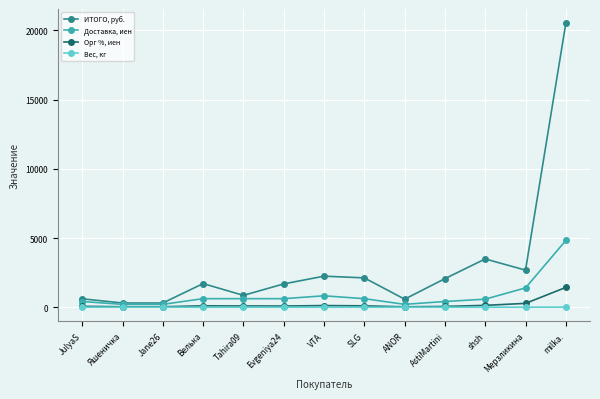

What is the value of the ИТОГО, руб. point at the 12th from the left?

2676.4